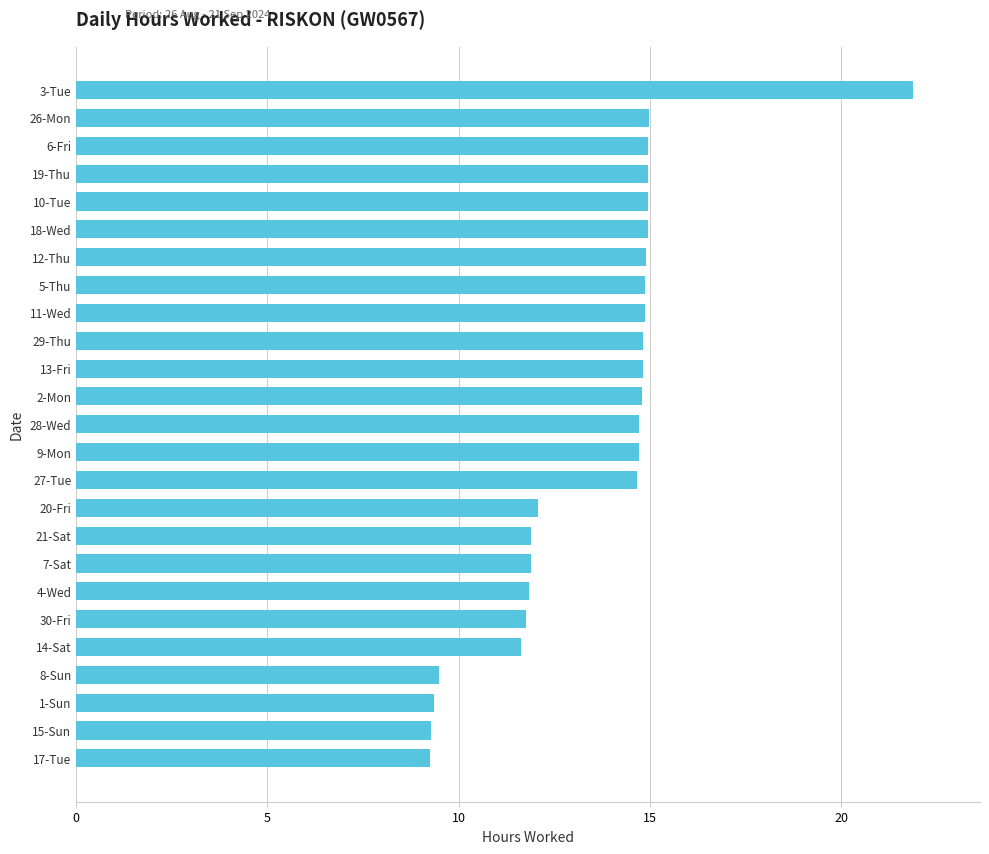

The value at 29-Thu is 7.8. True or false?

False